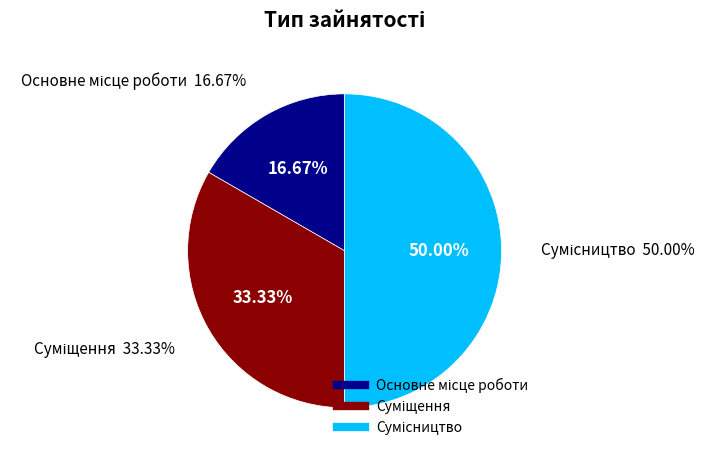

Combined, do Суміщення and Сумісництво account for over 50%?

Yes